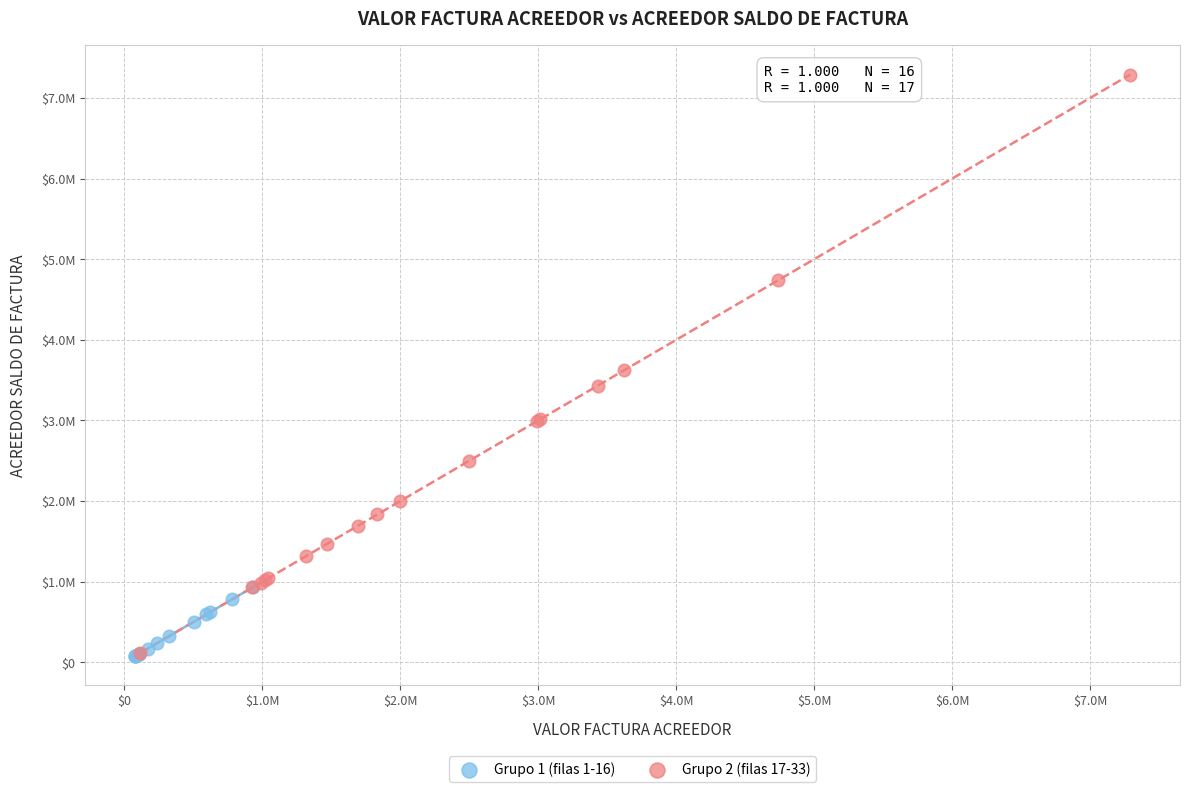

Which series reaches the maximum Y coordinate?

Grupo 2 (filas 17-33)